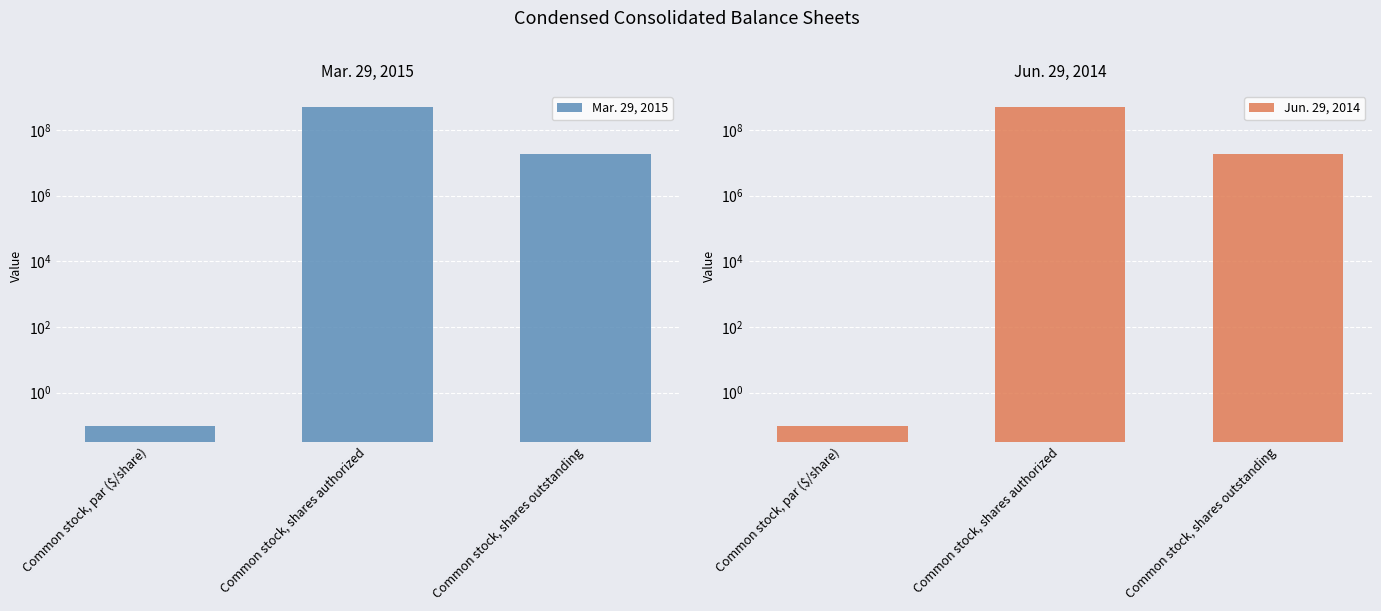

Rank the series by their maximum value, from highest to lowest.

Mar. 29, 2015, Jun. 29, 2014